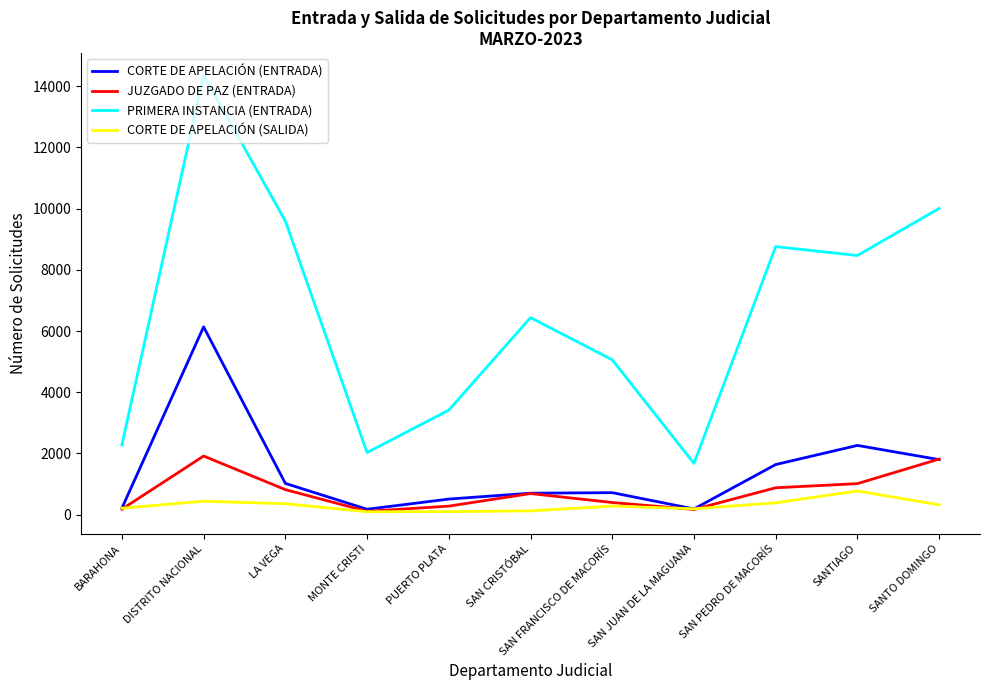

True or false: CORTE DE APELACIÓN (ENTRADA) and PRIMERA INSTANCIA (ENTRADA) intersect in this chart.

False